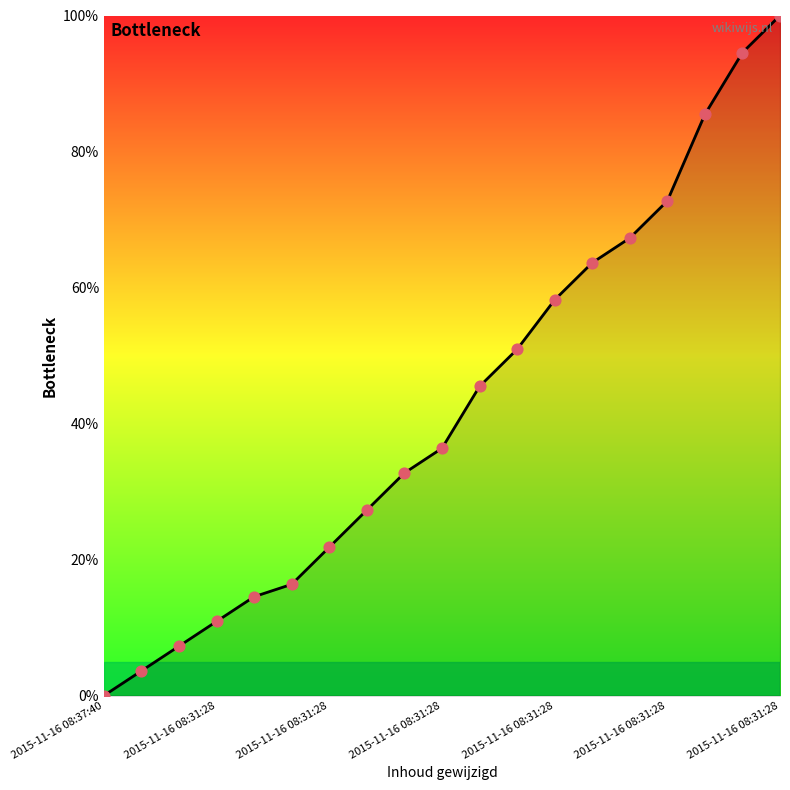

What is the greatest value displayed?

100.0